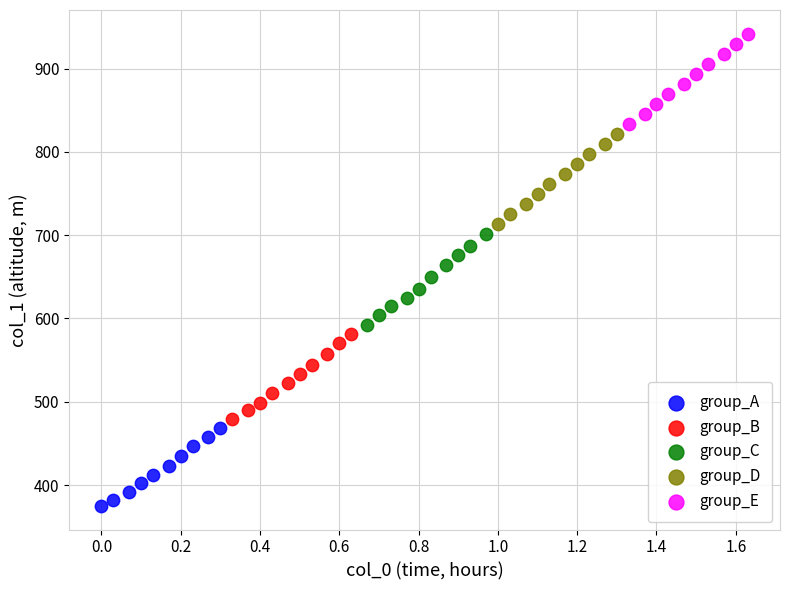

Which series reaches the minimum Y coordinate?

group_A